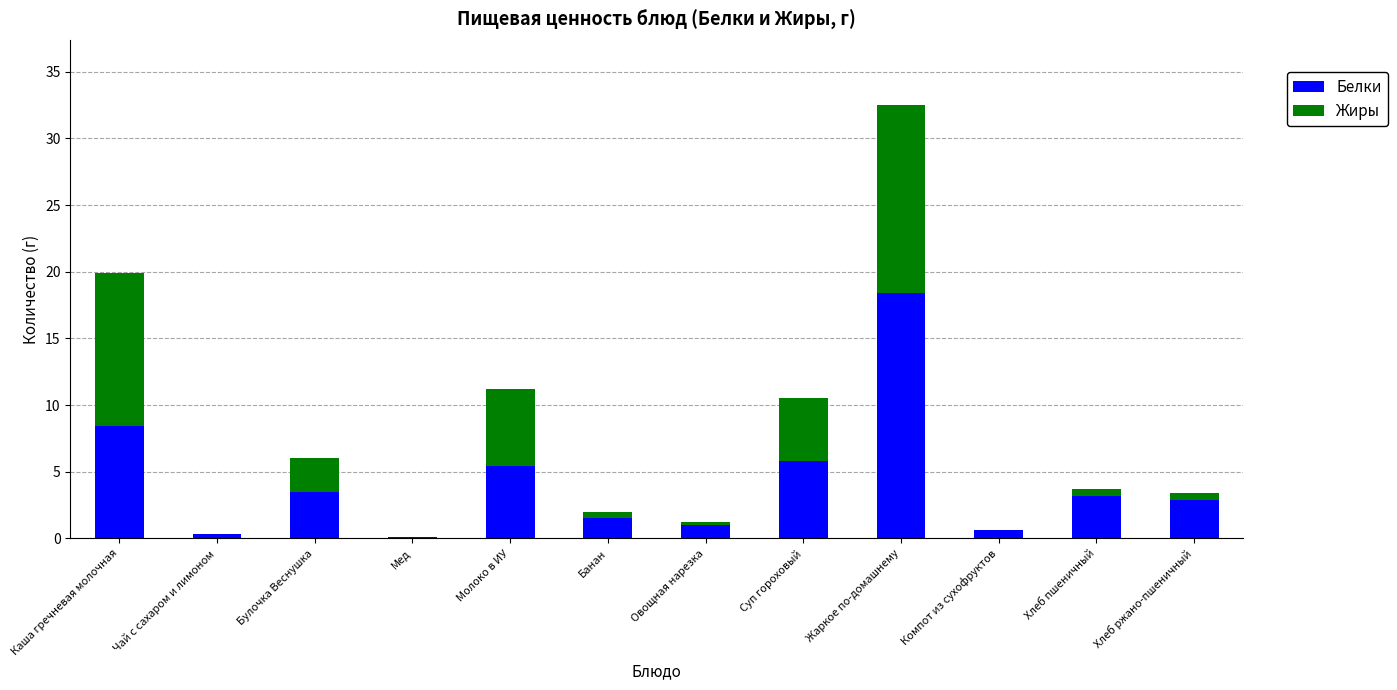

What is the sum of all Белки values?

51.1